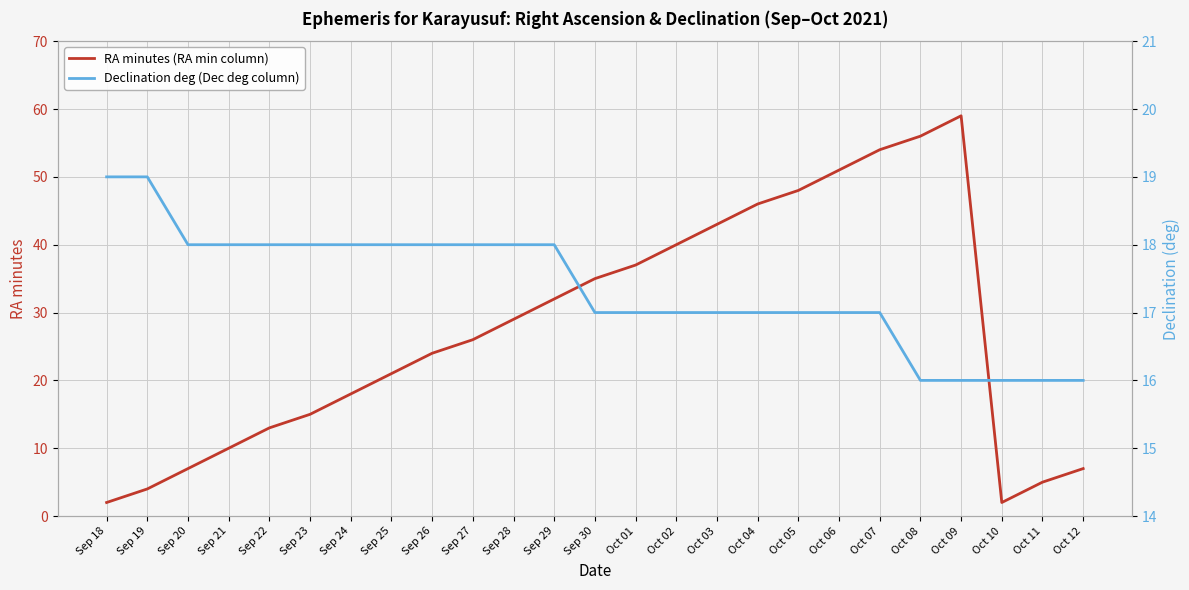

What is the average value of the Declination deg (Dec deg column) series?

17